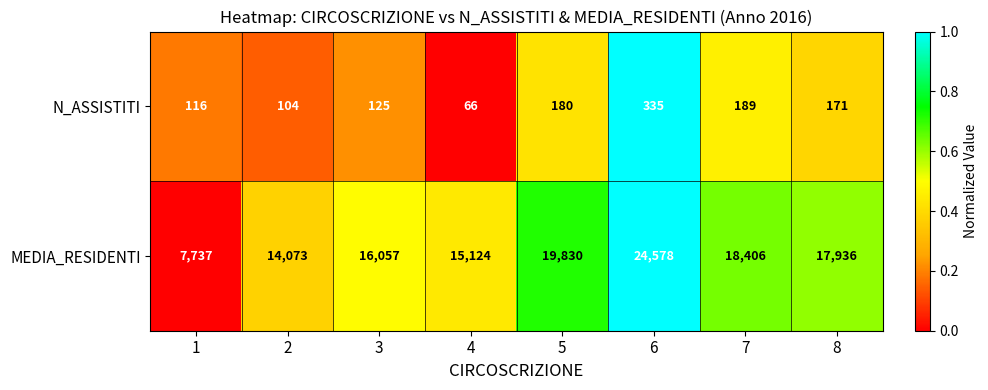

Reading left to right, transcribe all the data shown in this chart.

N_ASSISTITI: 116	104	125	66	180	335	189	171
MEDIA_RESIDENTI: 7737	14073	16057	15124	19830	24578	18406	17936